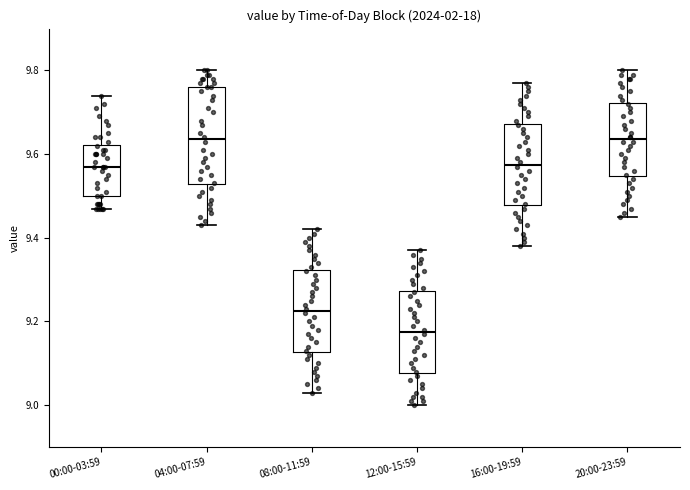

Which box has the lowest median line?

12:00-15:59